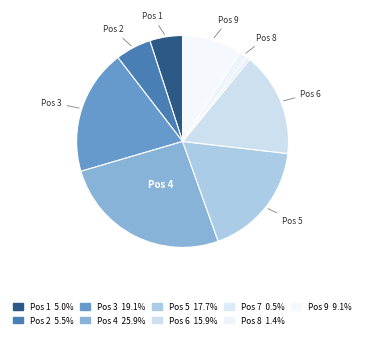

Is there a majority slice in this chart?

No